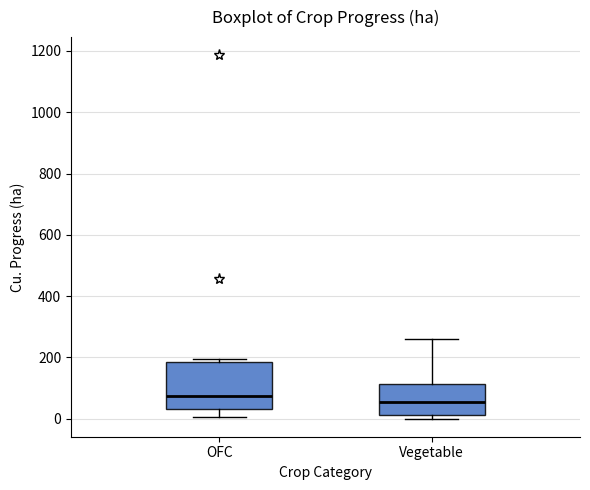

Reading left to right, transcribe this box plot: for each box, give where its median line is, the range the box spans, and where its two whiskers end, as read against the y-axis. The values are not printed on the chart, so give them approximately, as read against the axis.

OFC: median 80, box 40 to 180, whiskers 0 to 200
Vegetable: median 60, box 20 to 120, whiskers 0 to 260